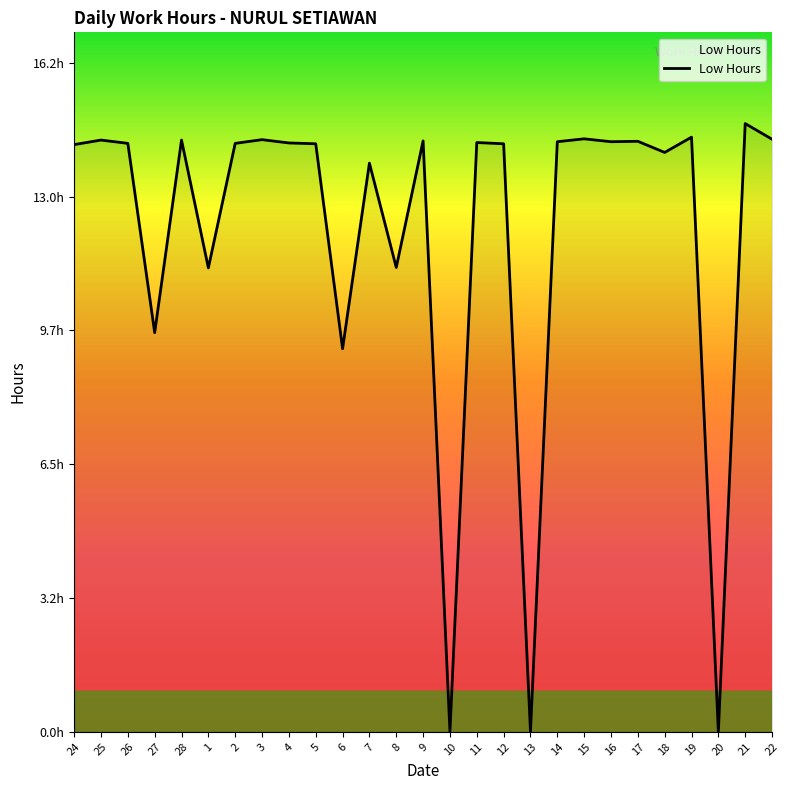

Where is the first local minimum?

27